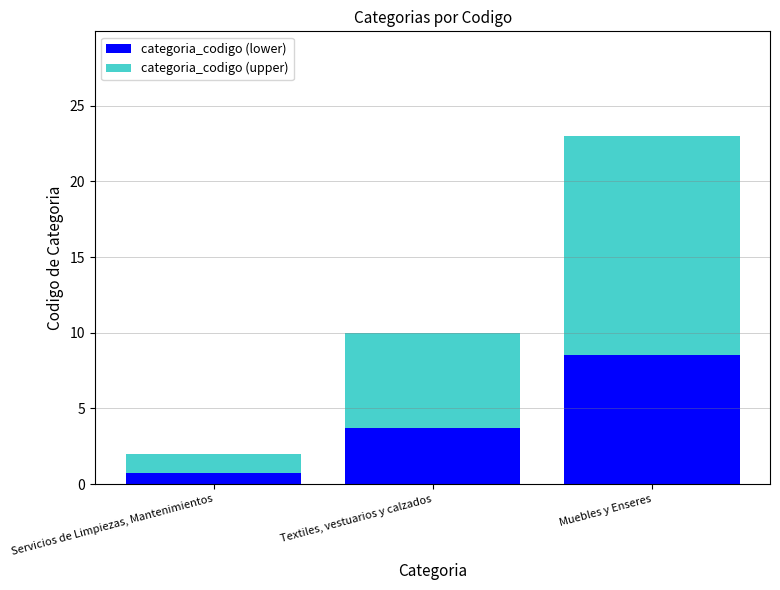

What is the difference between the categoria_codigo (lower) values at Servicios de Limpiezas, Mantenimientos and Textiles, vestuarios y calzados?

3.0